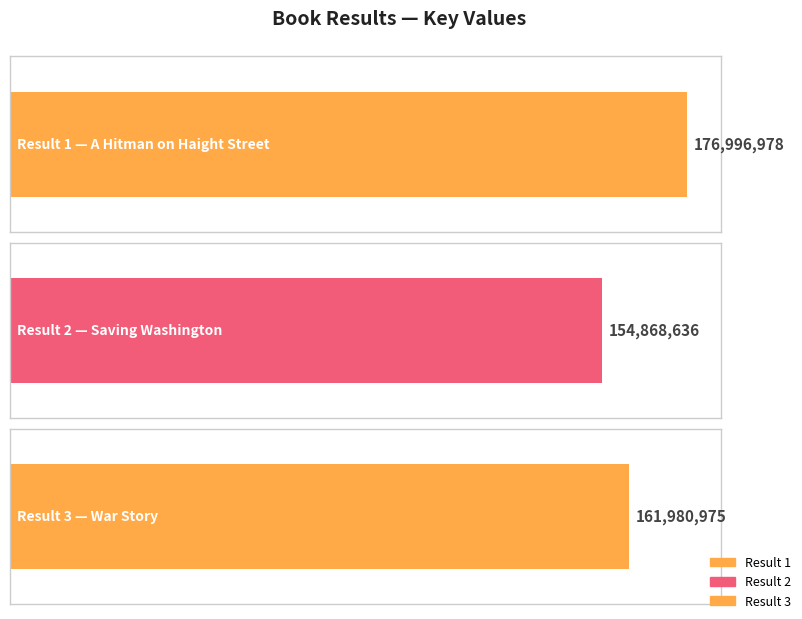

What is the value of the 3rd bar from the left?

161980975